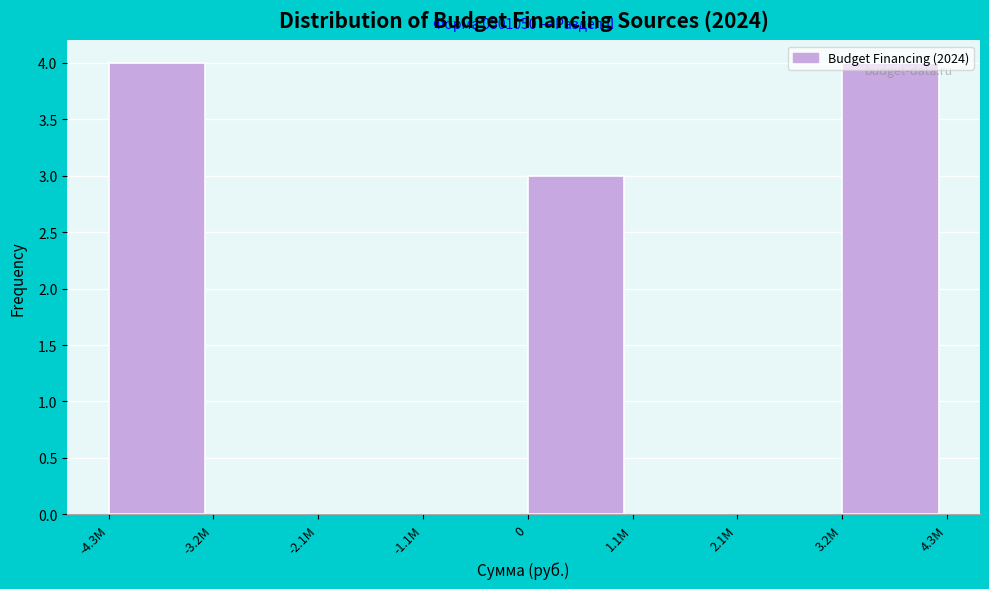

What is the greatest value displayed?

4